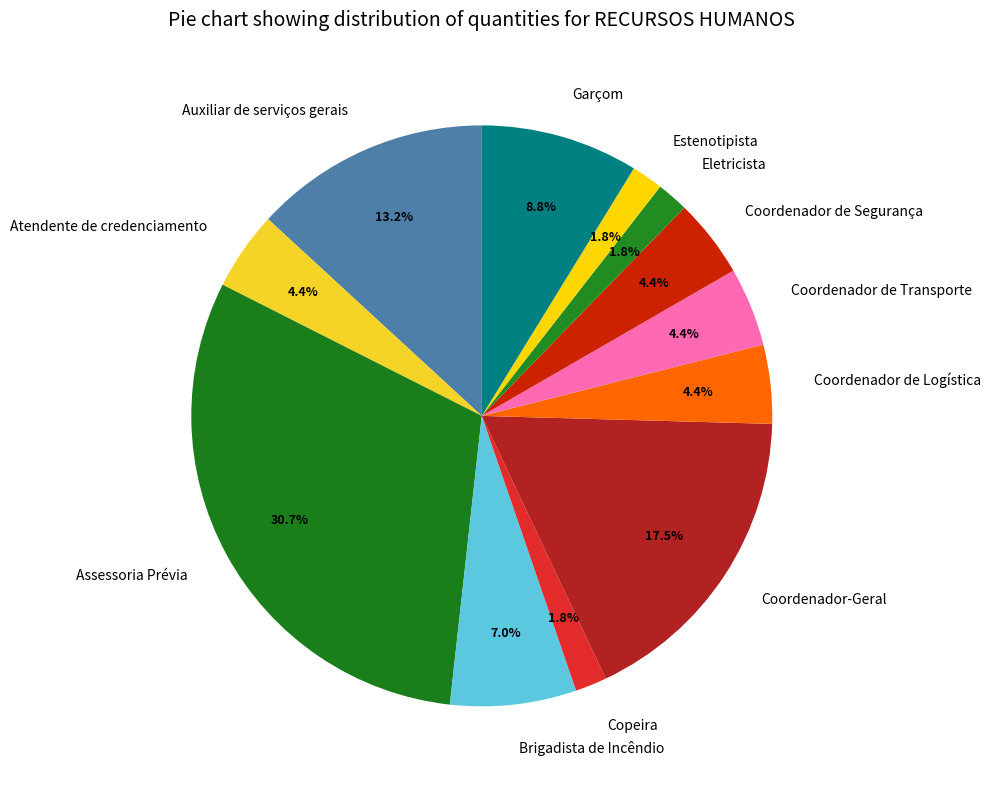

To the nearest percent, what is the difference between the Coordenador de Logística and Eletricista slice percentages?

3%